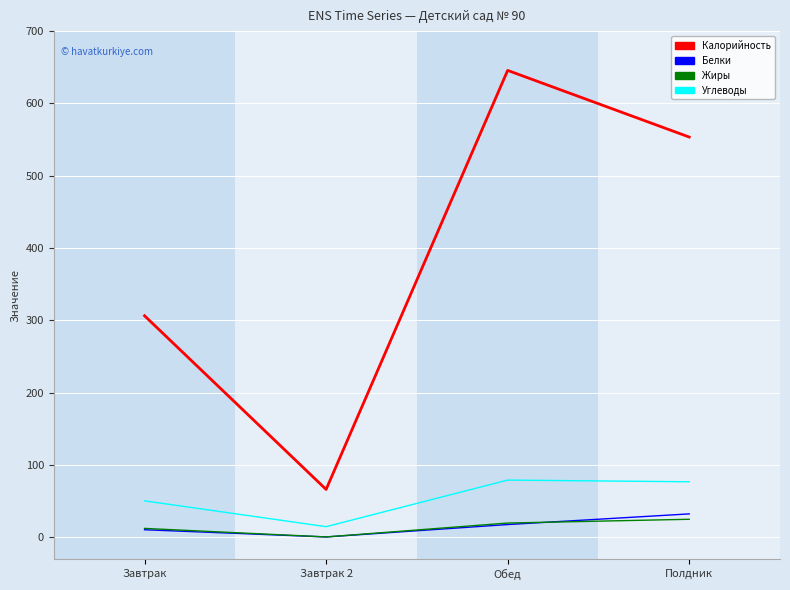

What is the spread (max minus min) of values at Полдник?

528.5